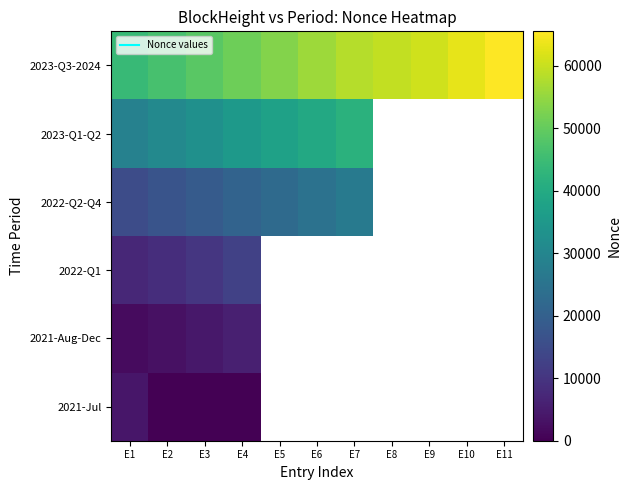

Rank the series by their maximum value, from highest to lowest.

2023-Q3-2024, 2023-Q1-Q2, 2022-Q2-Q4, 2022-Q1, 2021-Aug-Dec, 2021-Jul